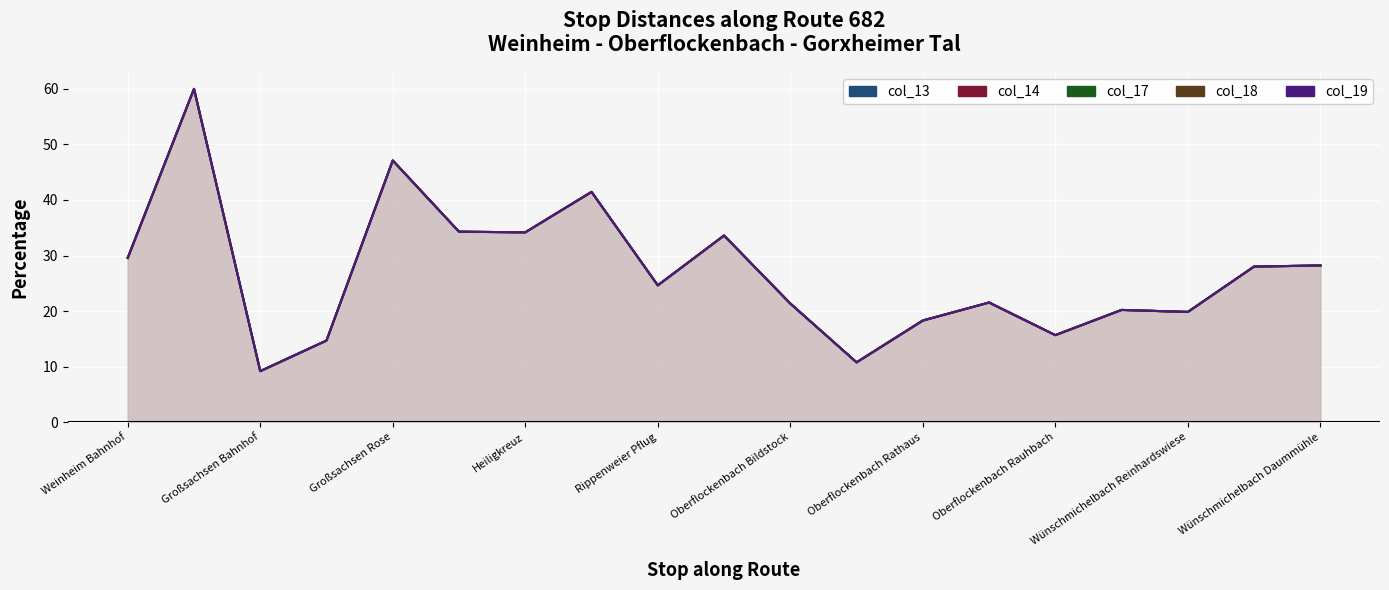

What is the value of the col_18 point at the 5th from the left?

47.1